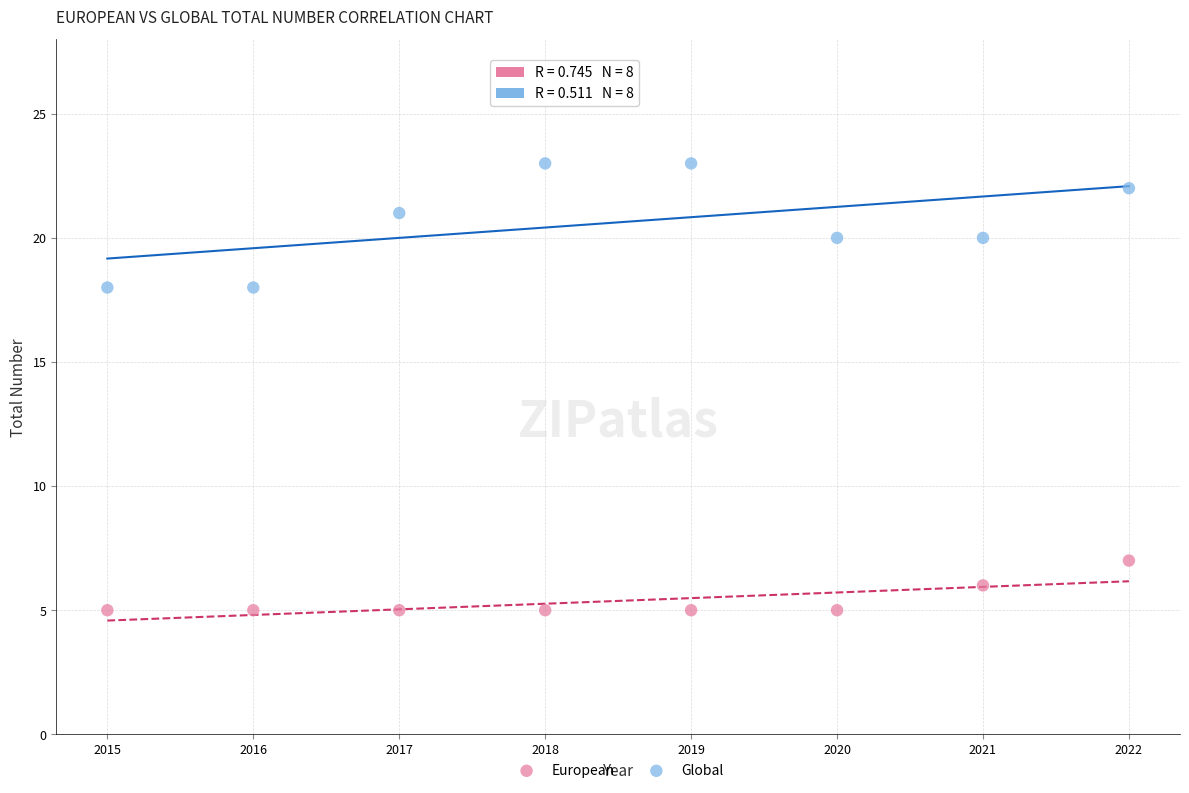

Across all data points, what is the range of X values (max minus min)?

7